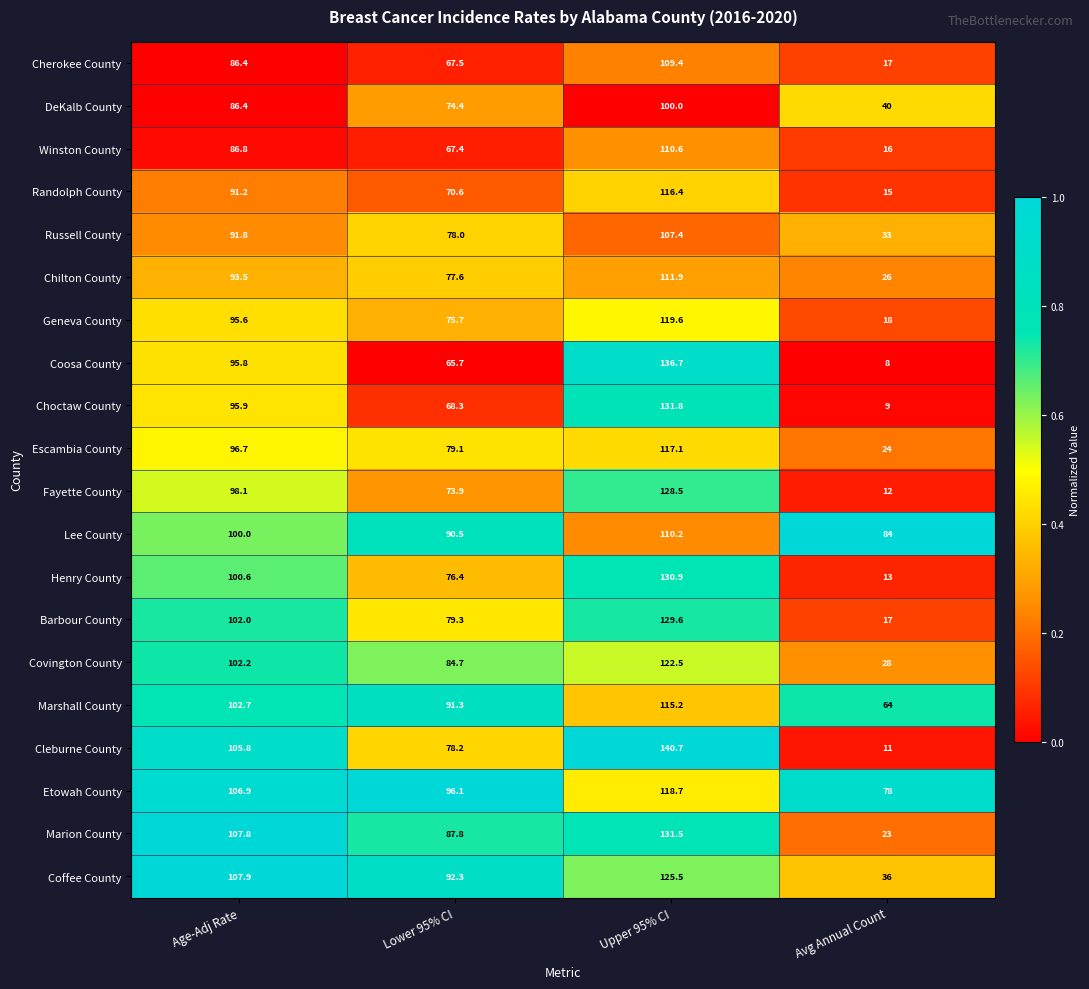

Which series has the largest total across all categories?

Etowah County